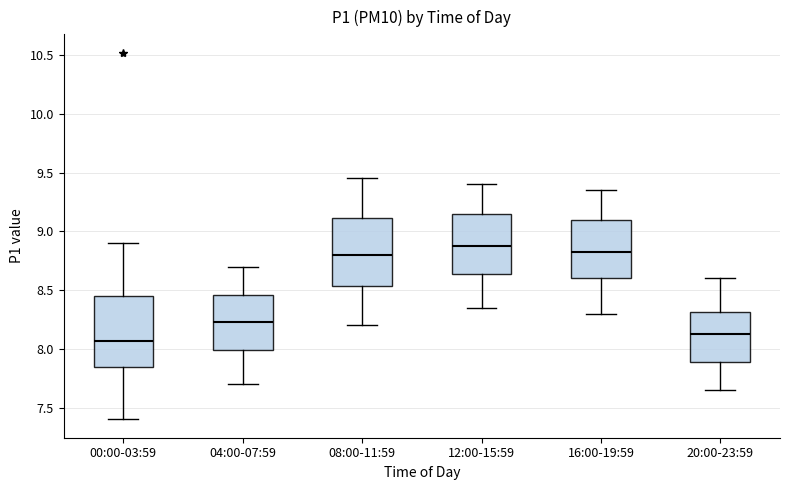

Reading left to right, transcribe this box plot: for each box, give where its median line is, the range the box spans, and where its two whiskers end, as read against the y-axis. The values are not printed on the chart, so give them approximately, as read against the axis.

00:00-03:59: median 8.05, box 7.85 to 8.45, whiskers 7.40 to 8.90
04:00-07:59: median 8.25, box 8.00 to 8.45, whiskers 7.70 to 8.70
08:00-11:59: median 8.80, box 8.55 to 9.10, whiskers 8.20 to 9.45
12:00-15:59: median 8.90, box 8.65 to 9.15, whiskers 8.35 to 9.40
16:00-19:59: median 8.85, box 8.60 to 9.10, whiskers 8.30 to 9.35
20:00-23:59: median 8.15, box 7.90 to 8.30, whiskers 7.65 to 8.60